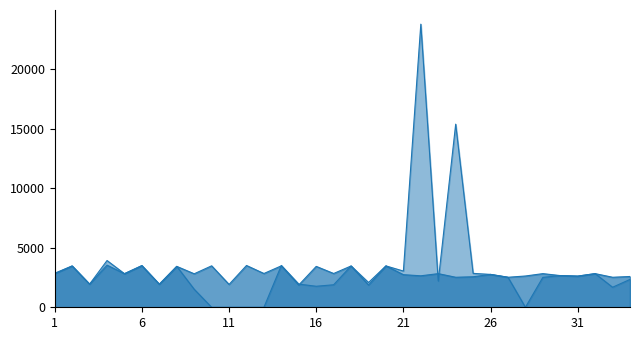

At which category does уплачено reach its first local valley?

3